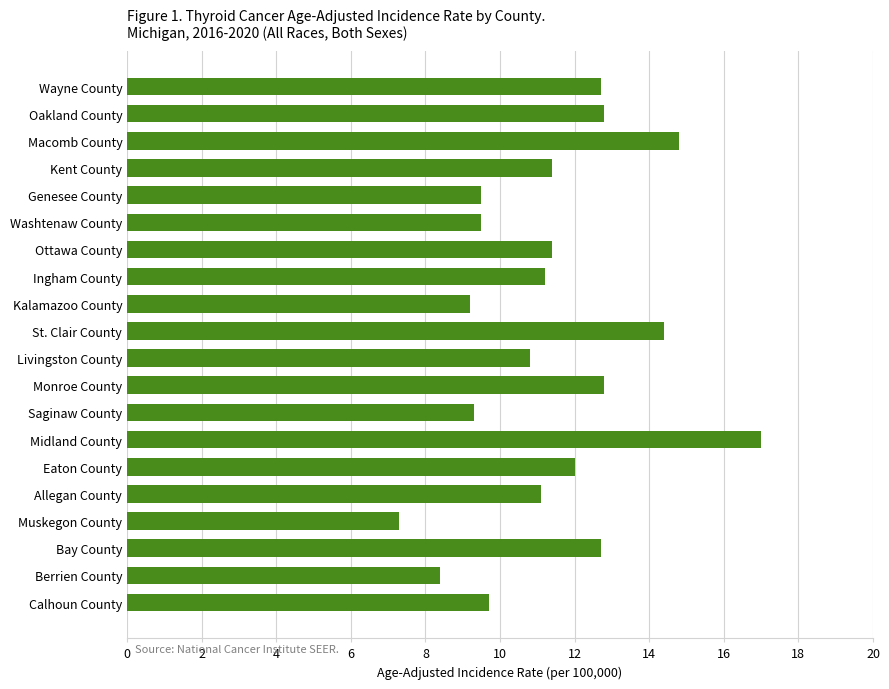

How many values are below 11?

8